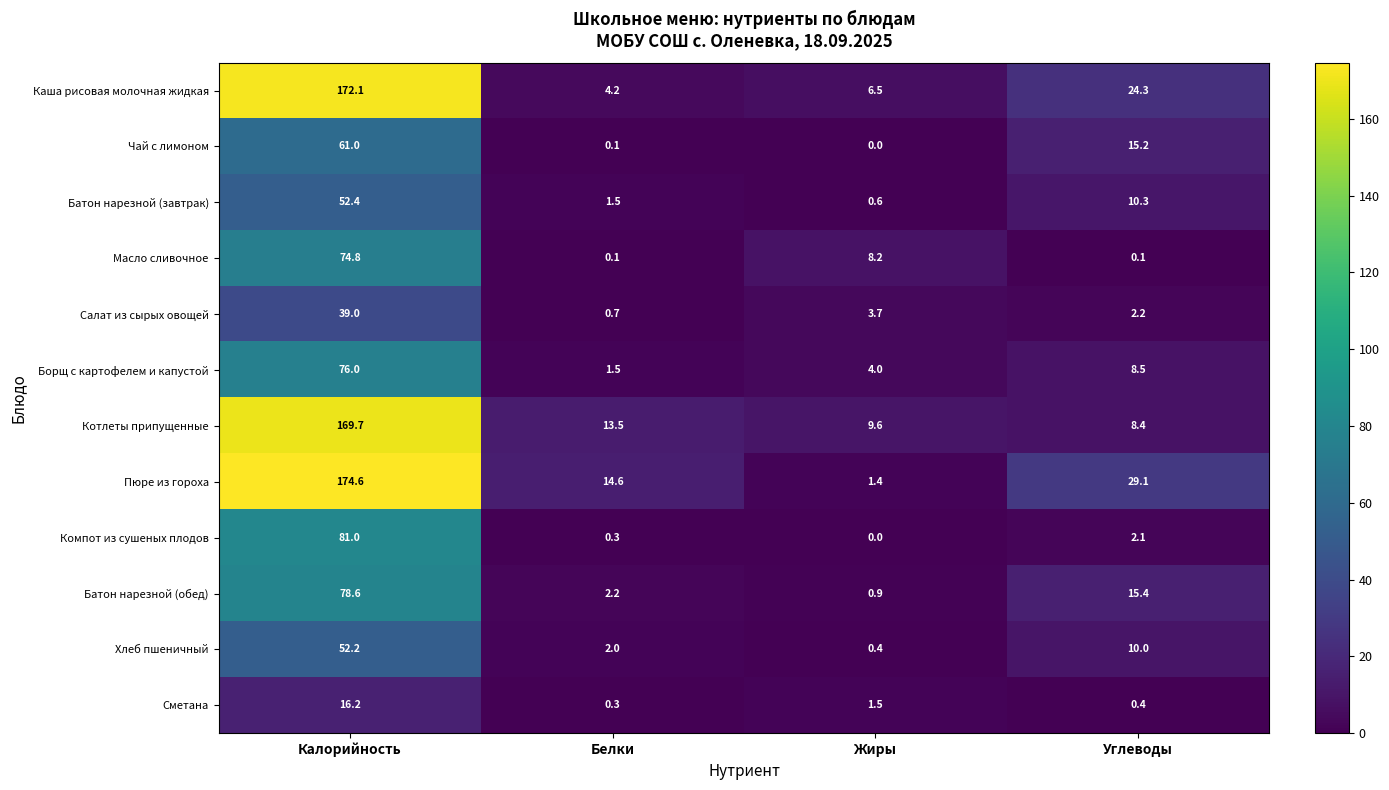

What is the difference between the maximum and second lowest values in the Котлеты припущенные series?

160.1